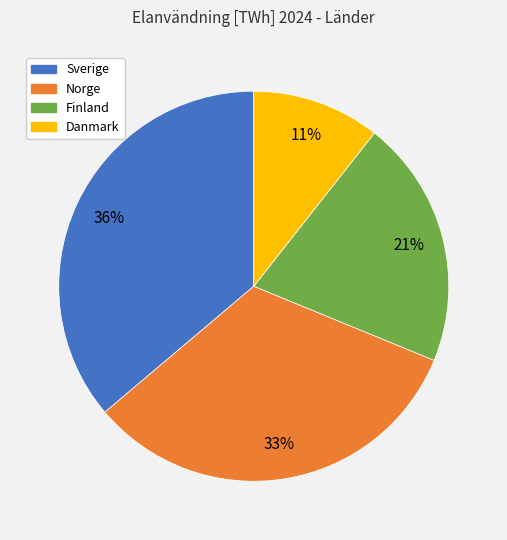

Which category has the smallest portion of the pie?

Danmark